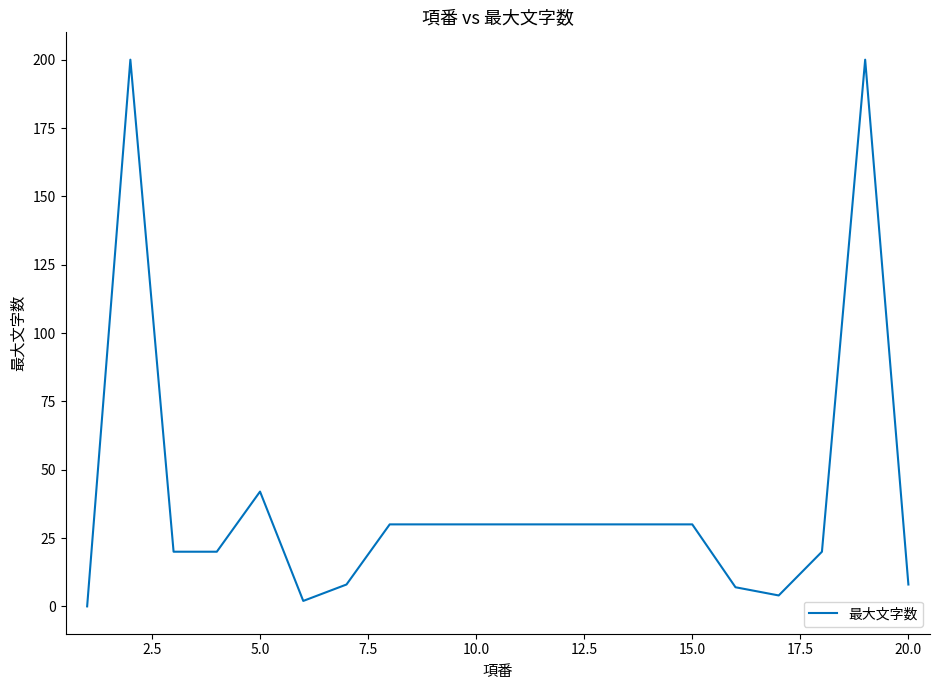

Reading left to right, list all the values displayed in this chart.

0	200	20	20	42	2	8	30	30	30	30	30	30	30	30	7	4	20	200	8